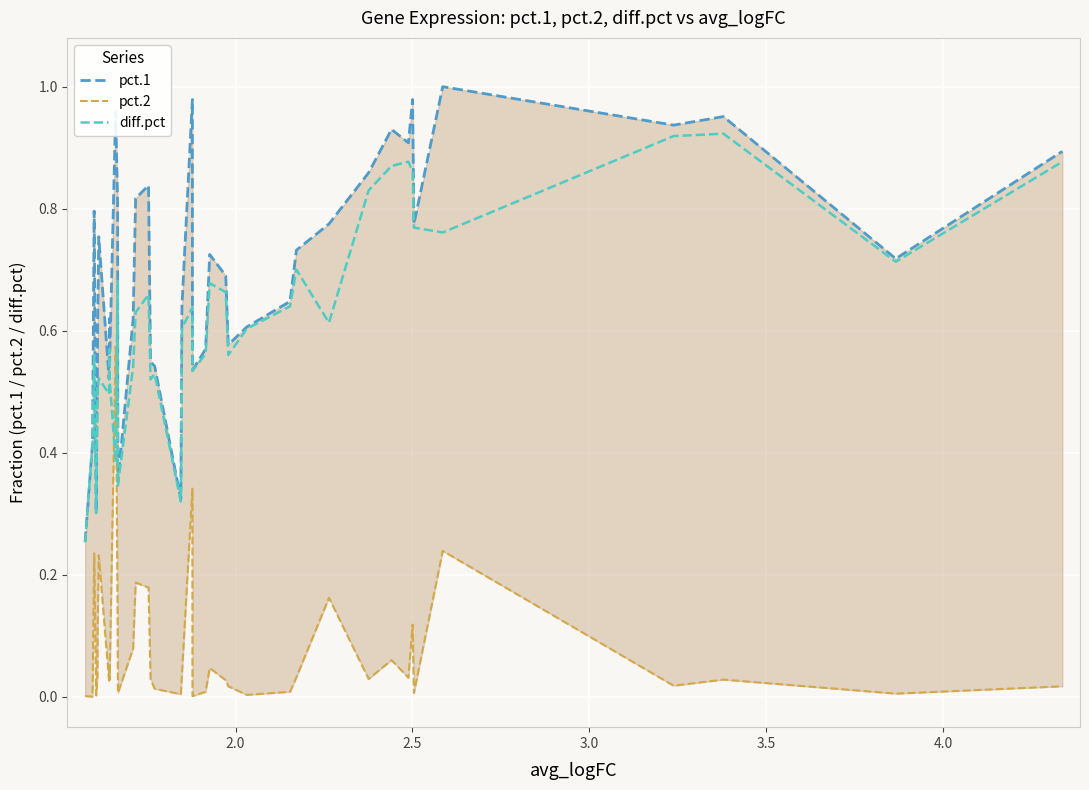

True or false: pct.2 has a value of 0.3 at 35.

False